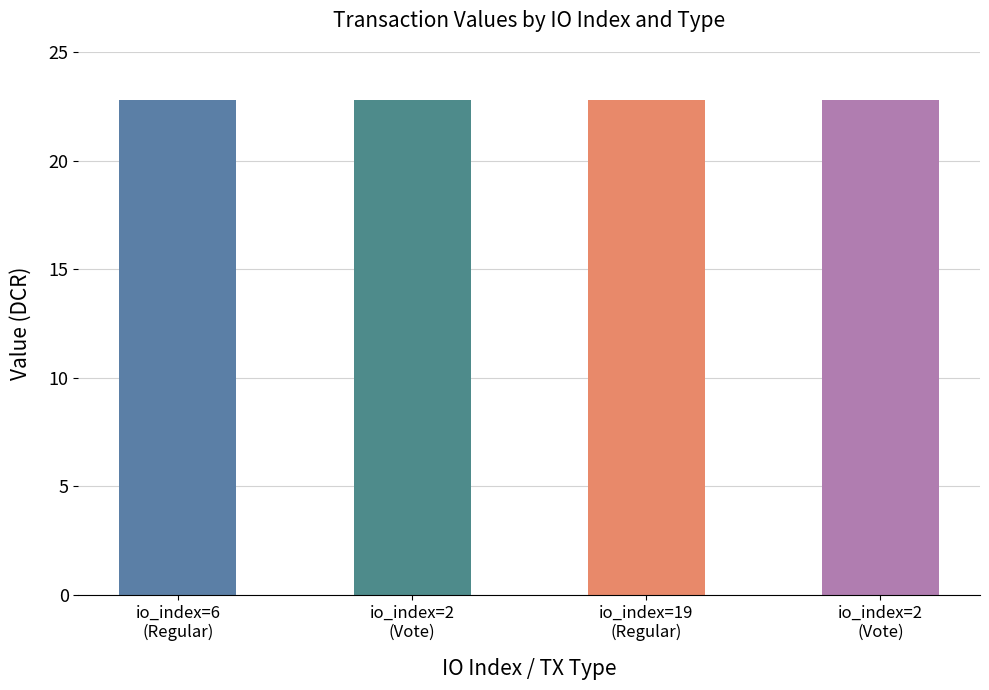

Does the chart contain any negative values?

No